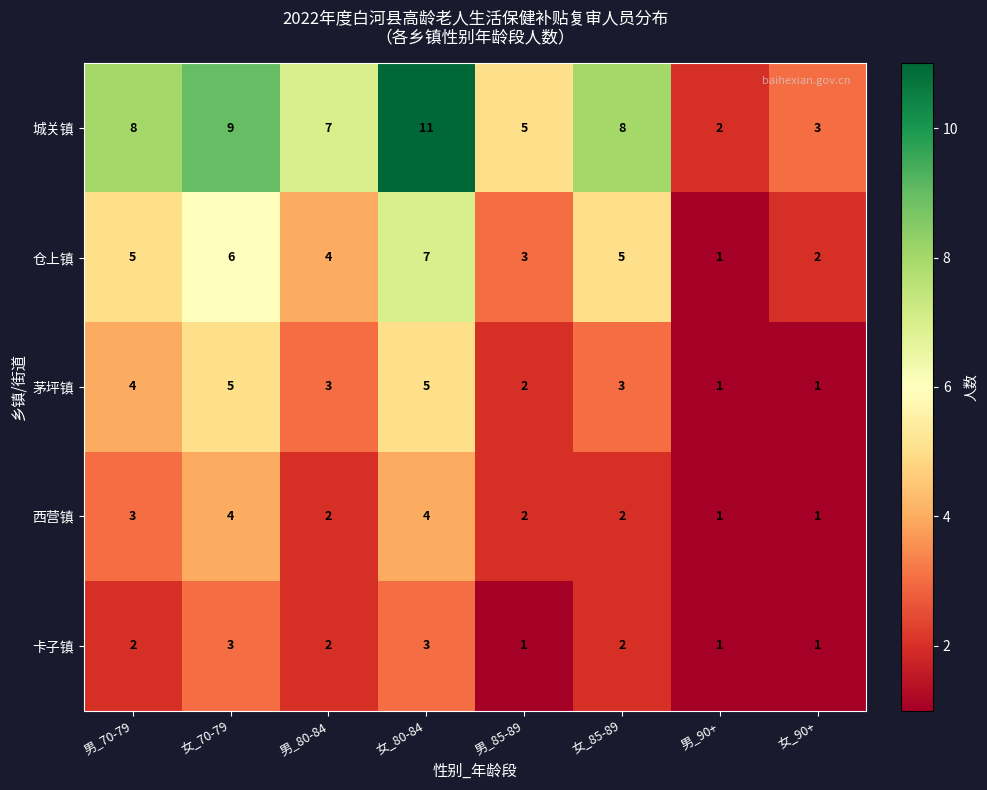

The value of 城关镇 at 女_90+ is 3. True or false?

True